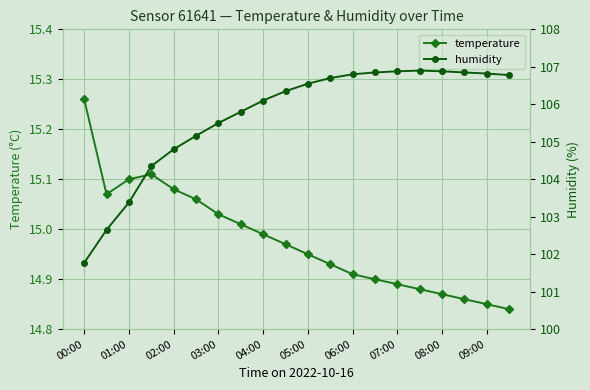

At which label does temperature reach its peak?

00:00